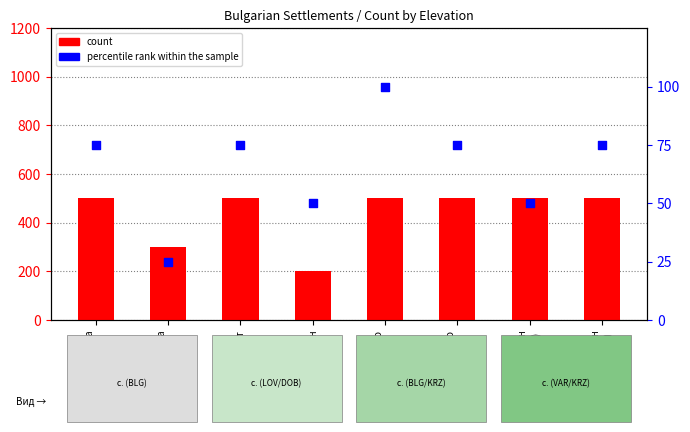

Is the value of count at Абрит greater than the value of percentile rank within the sample at Аврамово
(KRZ)?

Yes